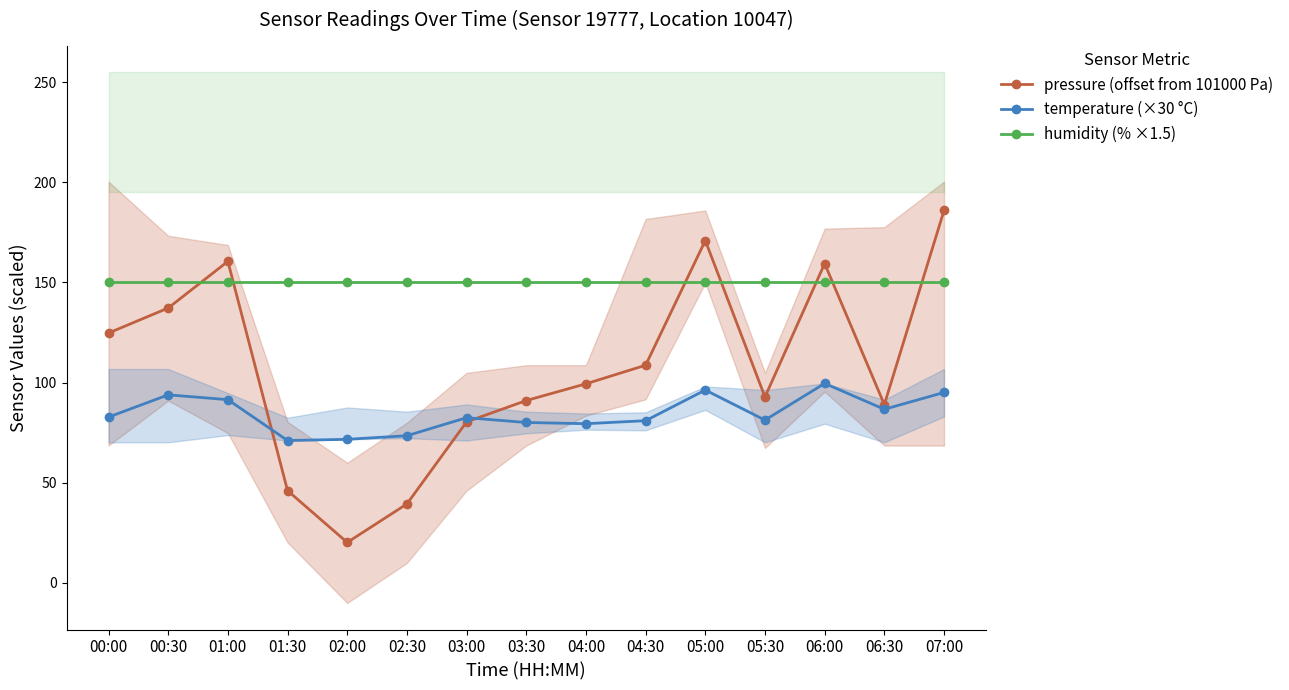

What is the spread (max minus min) of values at 04:30?

69.0